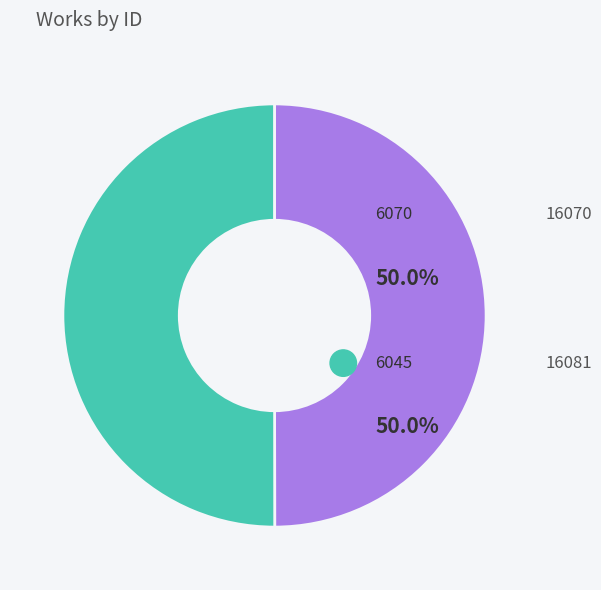

How many segments does this pie chart have?

2